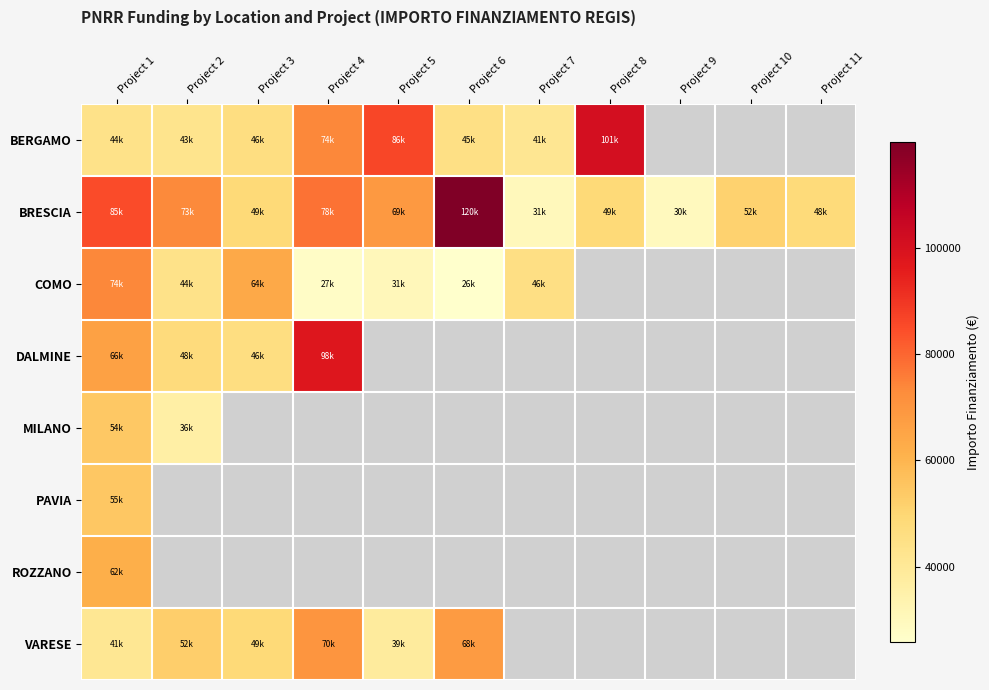

At which category is the sum across all series the highest?

Project 1